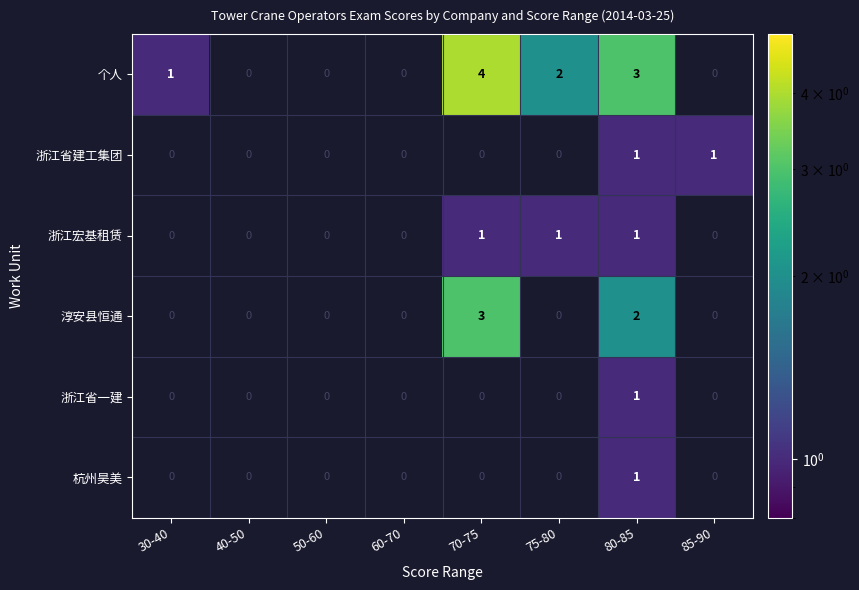

True or false: 个人 has a value of 3 at 75-80.

False